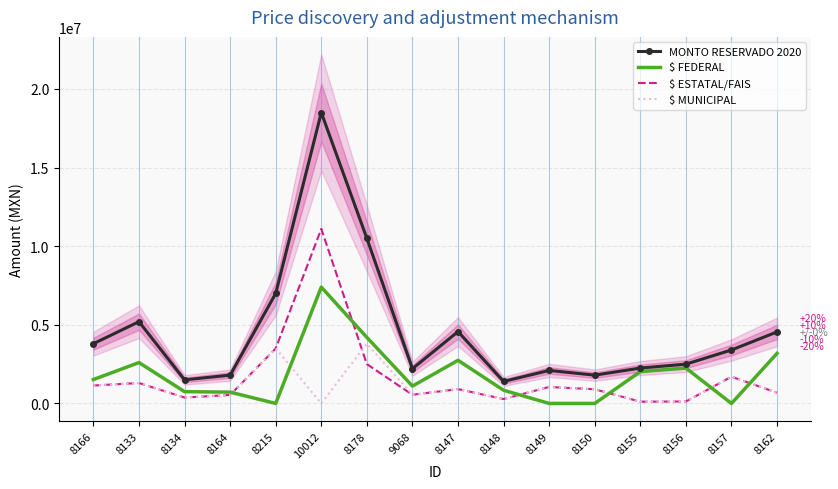

Between 8166 and 8215, which series saw the biggest shift?

MONTO RESERVADO 2020